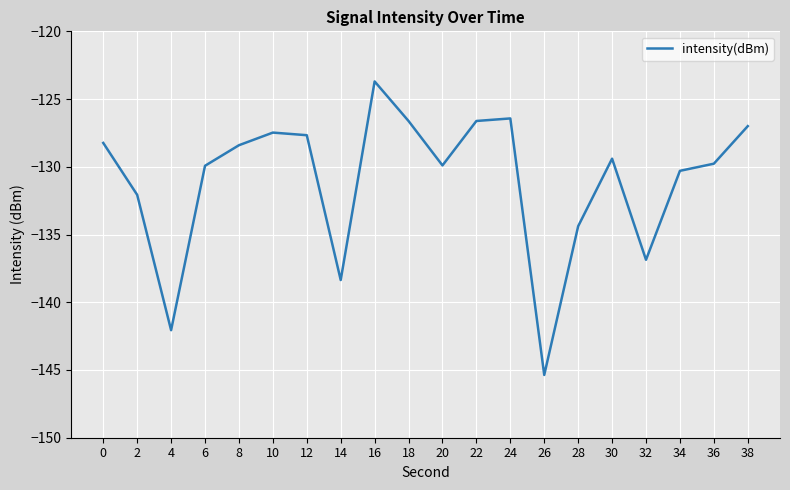

Does the chart display data point markers on the line(s)?

No